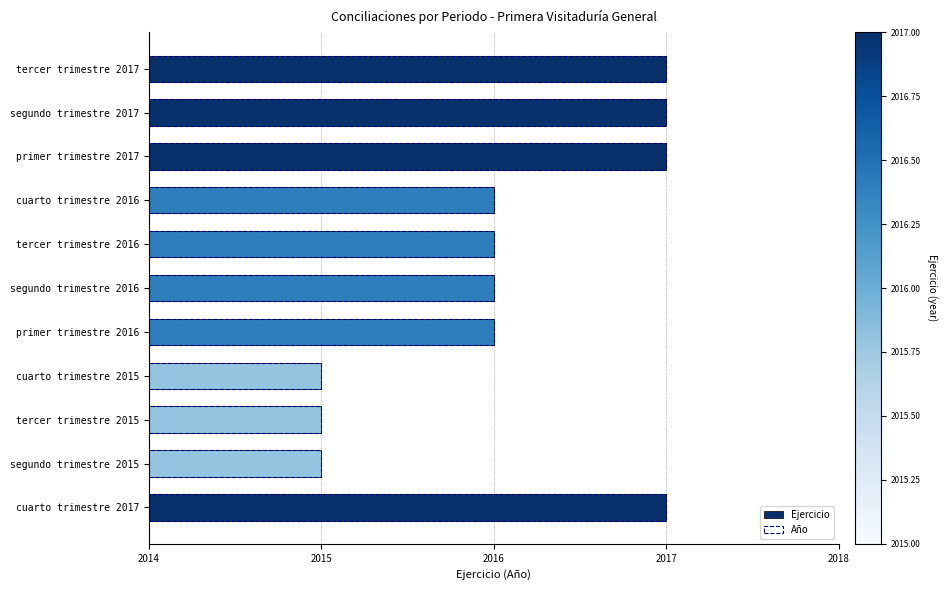

What is the difference between the Año values at segundo trimestre 2015 and tercer trimestre 2017?

2